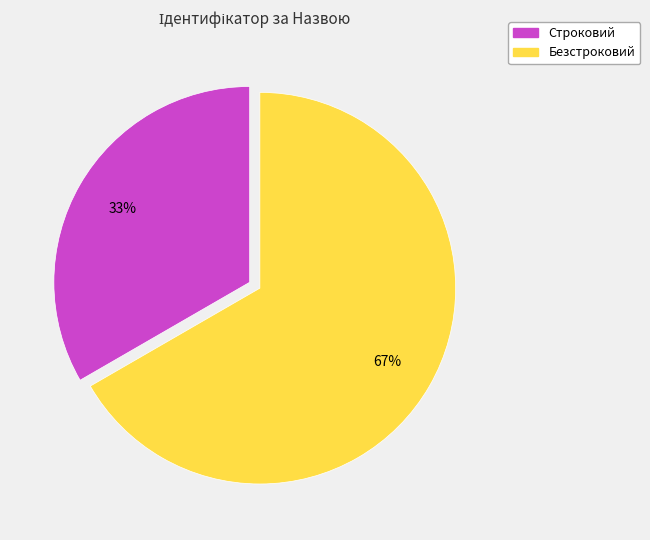

True or false: Безстроковий accounts for 61% of the total.

False